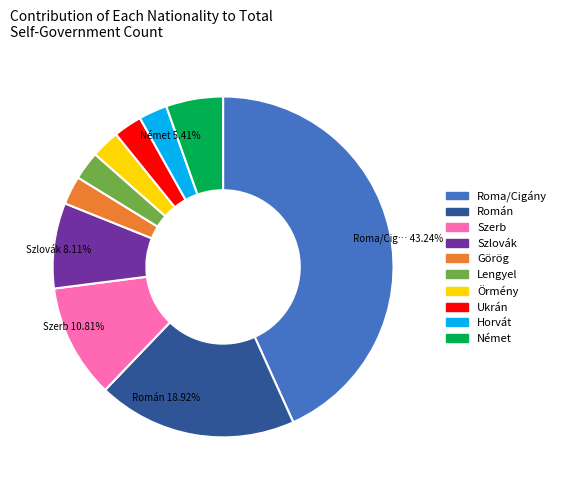

How many slices are in this pie chart?

10